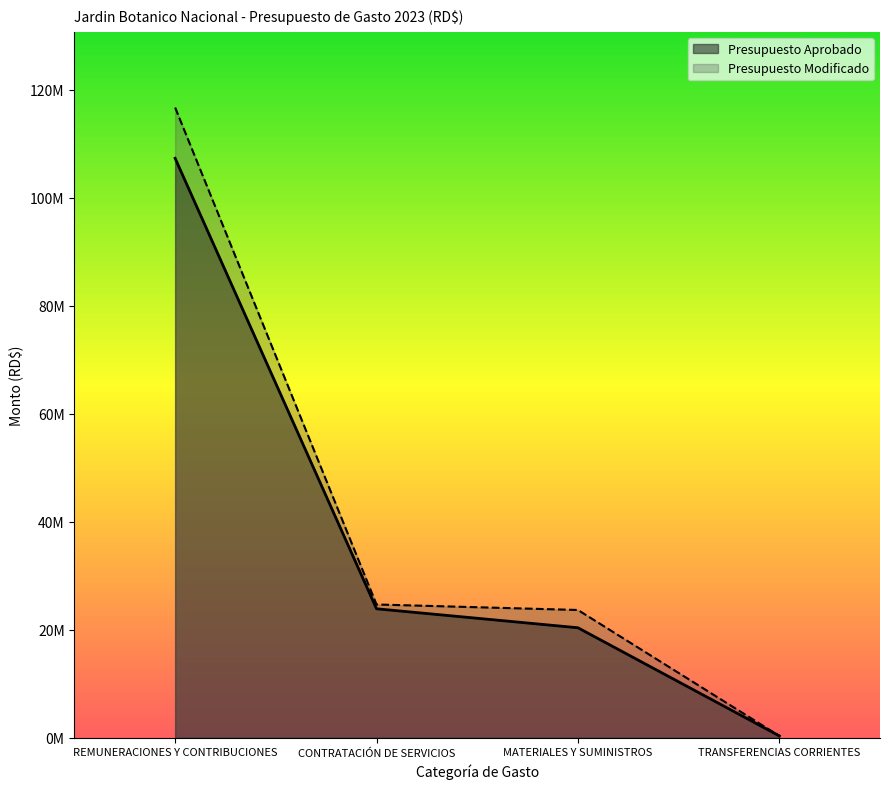

How many lines are shown in the chart?

2